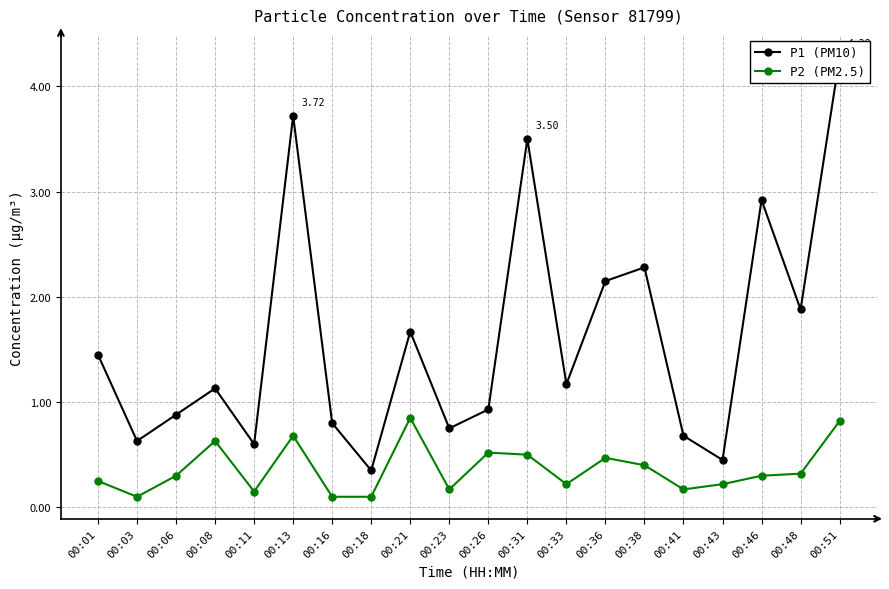

How many lines are shown in the chart?

2